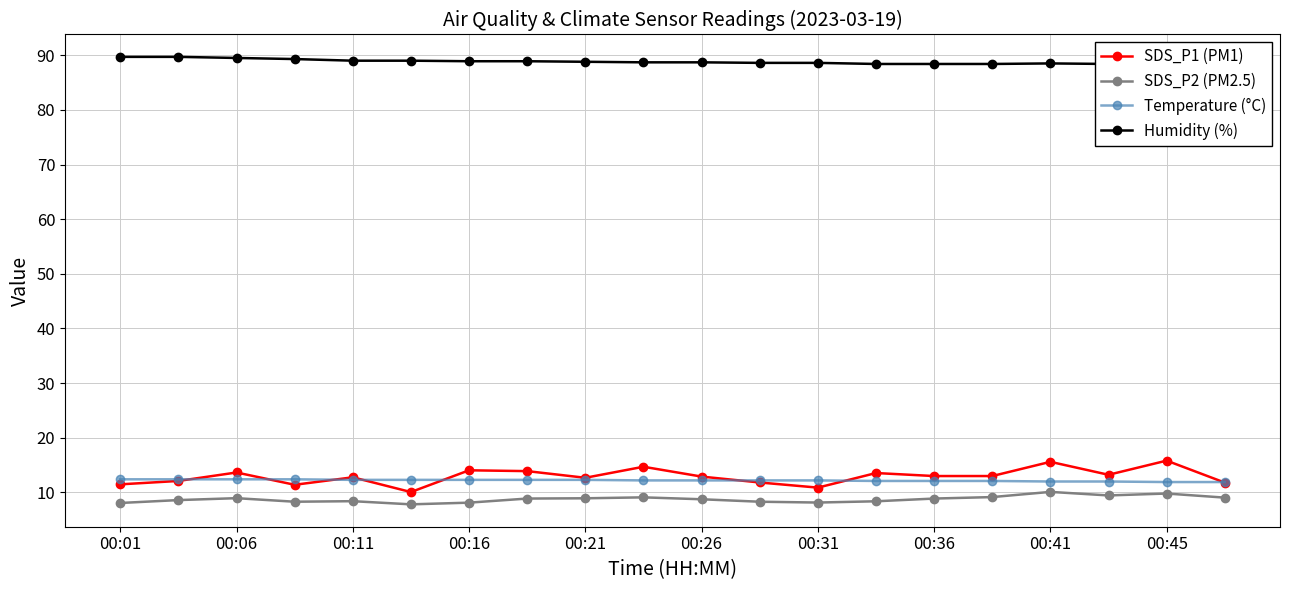

True or false: SDS_P1 (PM1) and SDS_P2 (PM2.5) cross at least once.

False